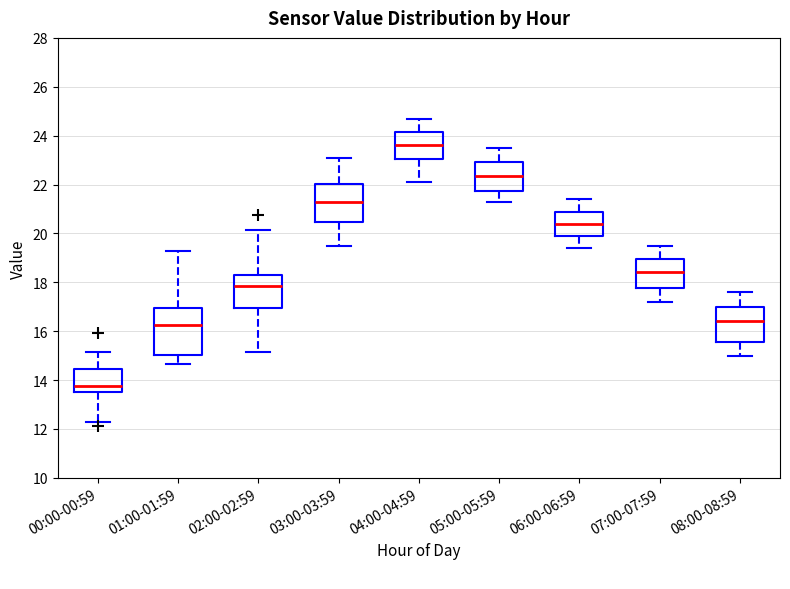

Which box has the lowest median line?

00:00-00:59